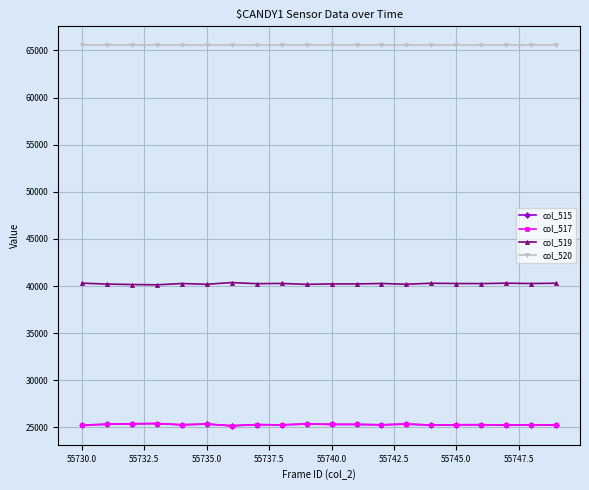

At which category is the sum across all series the highest?

55735.0